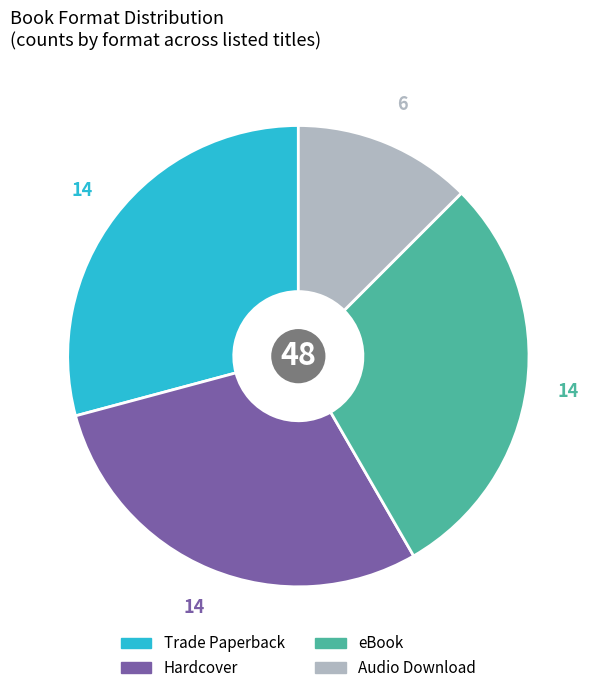

Which has a higher value, Audio Download or Hardcover?

Hardcover